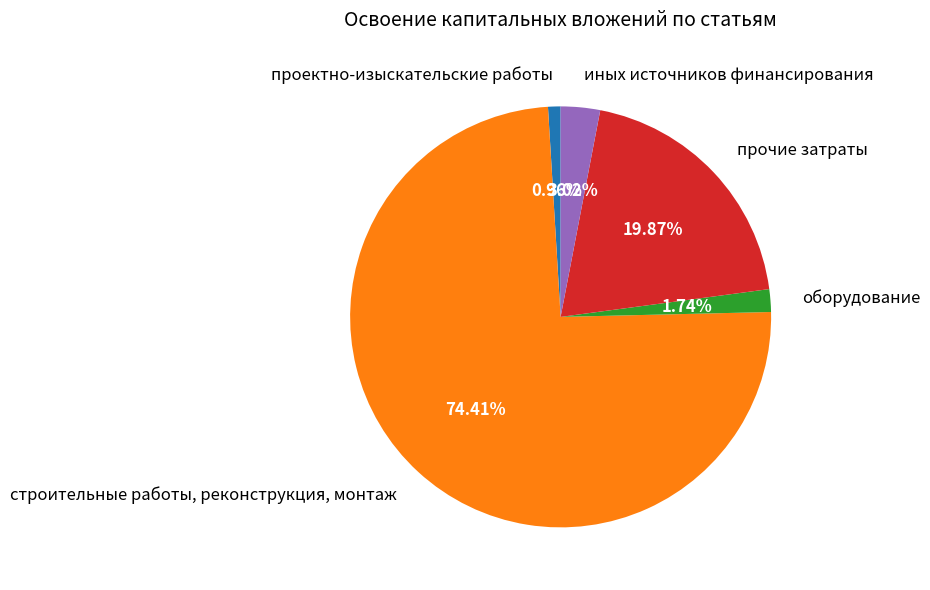

To the nearest percent, what percentage of the pie is прочие затраты?

20%